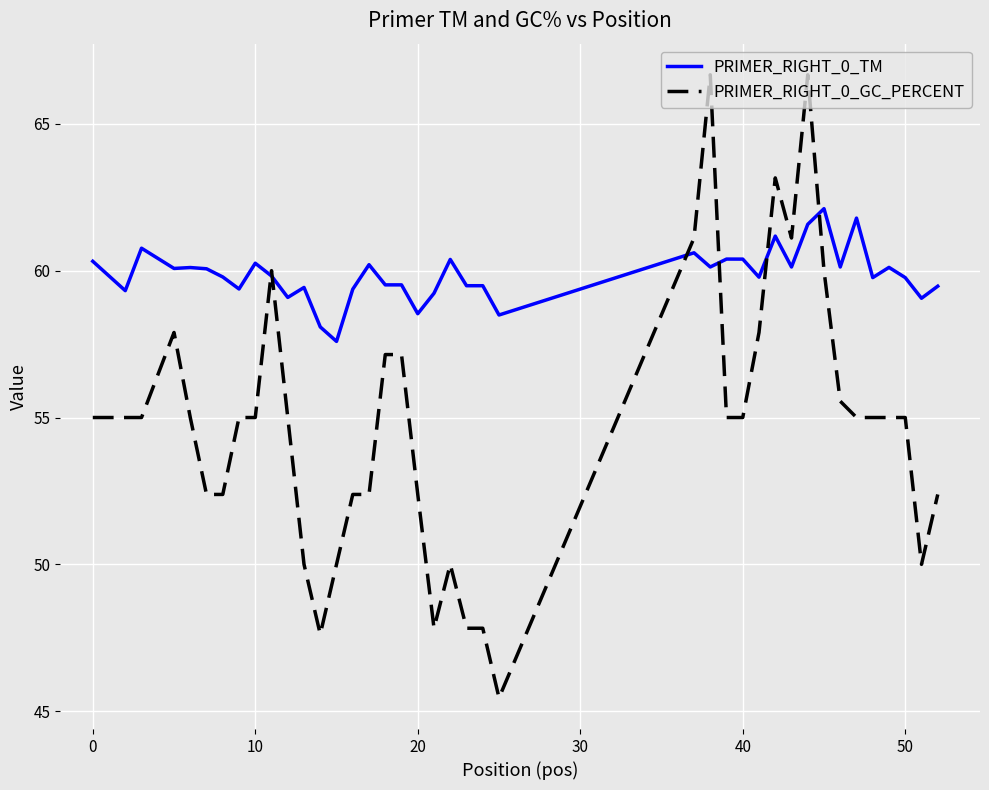

What is the minimum value for PRIMER_RIGHT_0_TM?

57.6